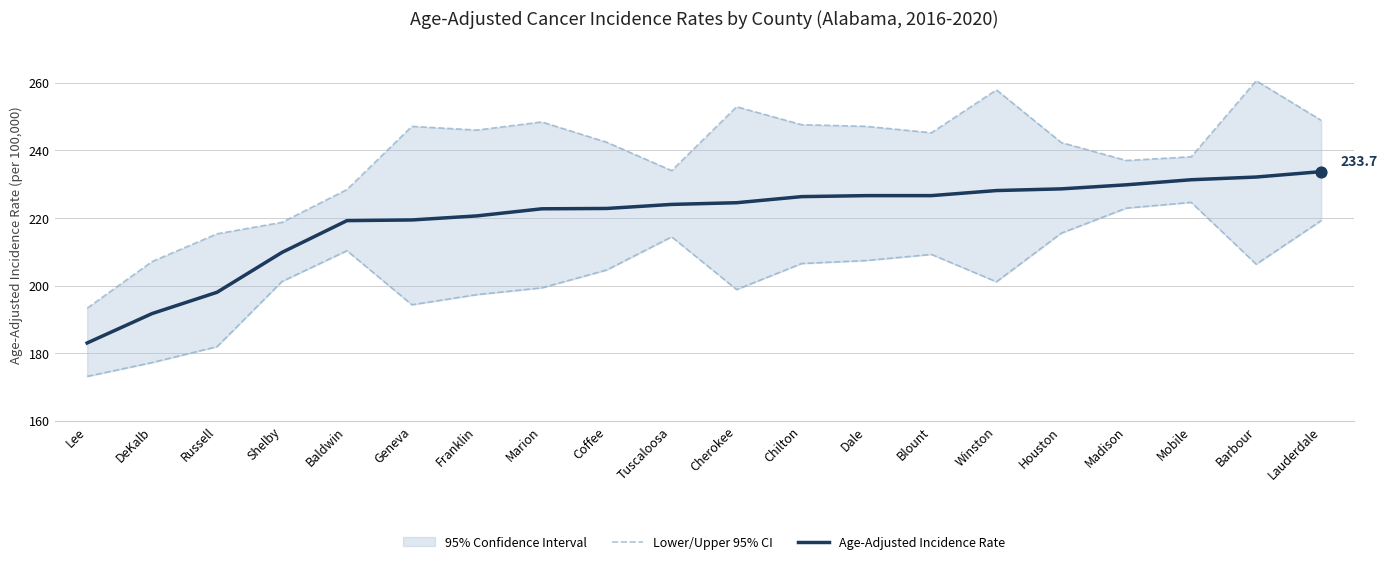

Which series contains the highest Y value?

Age-Adjusted Incidence Rate